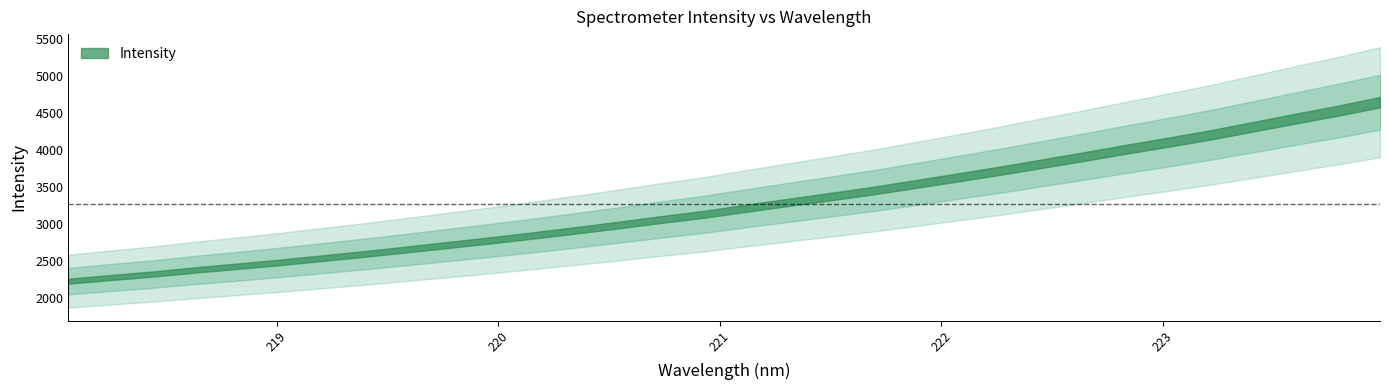

Reading left to right, list all the values displayed in this chart.

0=2230.4	1=2279.7	2=2326.8	3=2381.8	4=2432.3	5=2484.2	6=2541.3	7=2597.8	8=2658.8	9=2720.7	10=2782.9	11=2848.8	12=2917.0	13=2988.1	14=3061.5	15=3131.3	16=3213.1	17=3292.3	18=3370.7	19=3450.9	20=3539.0	21=3628.4	22=3719.1	23=3814.8	24=3910.8	25=4009.8	26=4105.3	27=4204.3	28=4312.8	29=4422.2	30=4528.8	31=4643.1